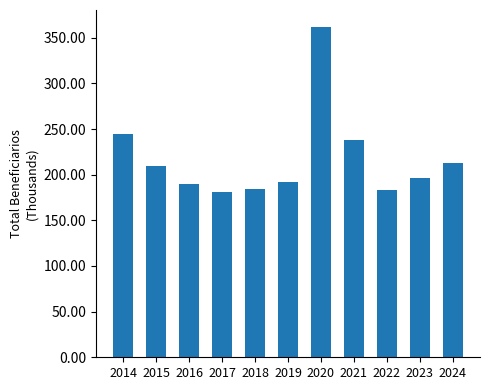

What is the maximum value shown in the chart?

362.2